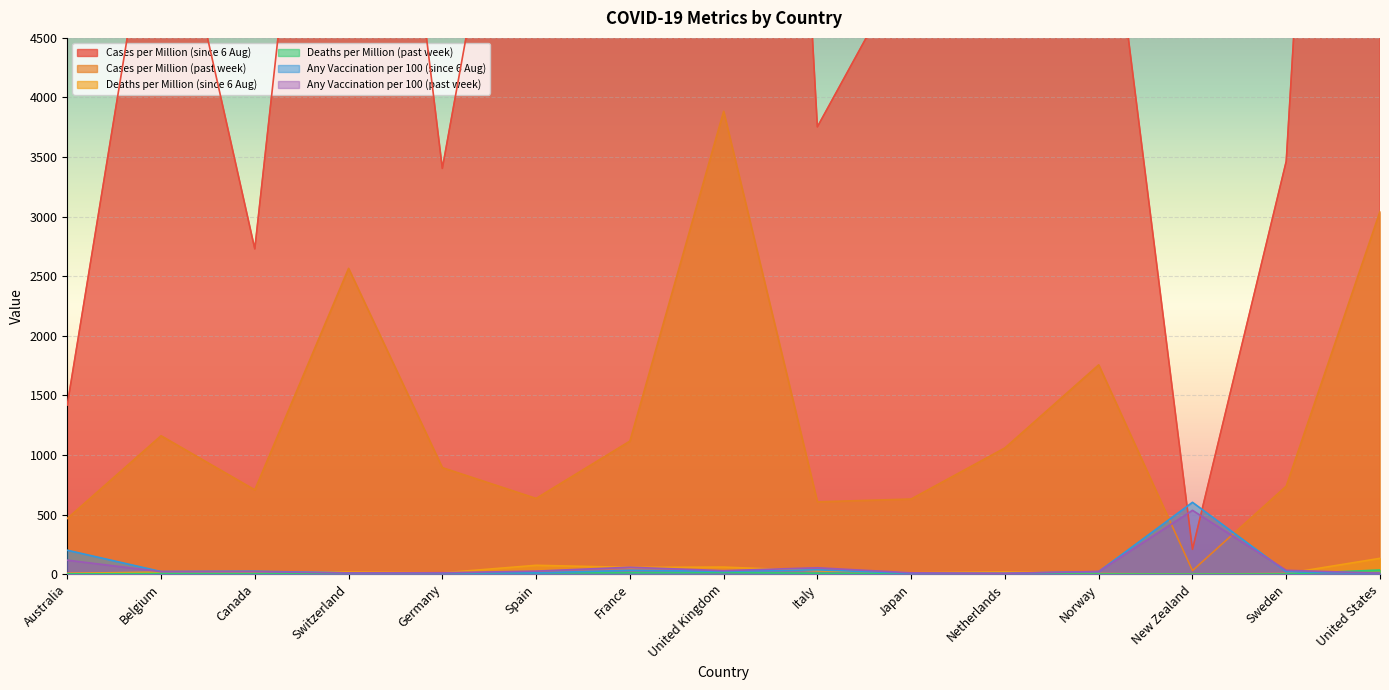

Reading right to left, list all the values displayed in this chart.

Cases per Million (since 6 Aug): 16620.0	3464.0	207.8	6482.6	5701.0	5188.4	3753.6	17905.9	10366.9	7749.9	3404.5	9899.8	2729.3	6239.8	1419.1
Cases per Million (past week): 3044.0	738.0	29.2	1756.1	1059.0	630.1	606.1	3884.0	1116.0	635.0	893.3	2565.8	706.8	1161.0	466.8
Deaths per Million (since 6 Aug): 132.3	4.5	0.2	4.2	18.2	11.7	28.0	58.8	56.3	73.7	10.3	17.9	16.1	16.3	6.8
Deaths per Million (past week): 34.3	1.1	0.0	0.9	2.7	3.5	6.9	13.9	11.6	10.6	3.3	3.9	4.4	4.9	1.9
Any Vaccination per 100 (since 6 Aug): 7.4	19.8	602.4	20.6	6.3	6.1	35.5	23.0	31.7	10.1	9.3	10.0	23.8	21.2	200.4
Any Vaccination per 100 (past week): 8.1	31.6	535.2	21.8	6.8	10.7	52.9	28.9	57.4	24.9	11.1	10.0	20.3	20.4	116.9